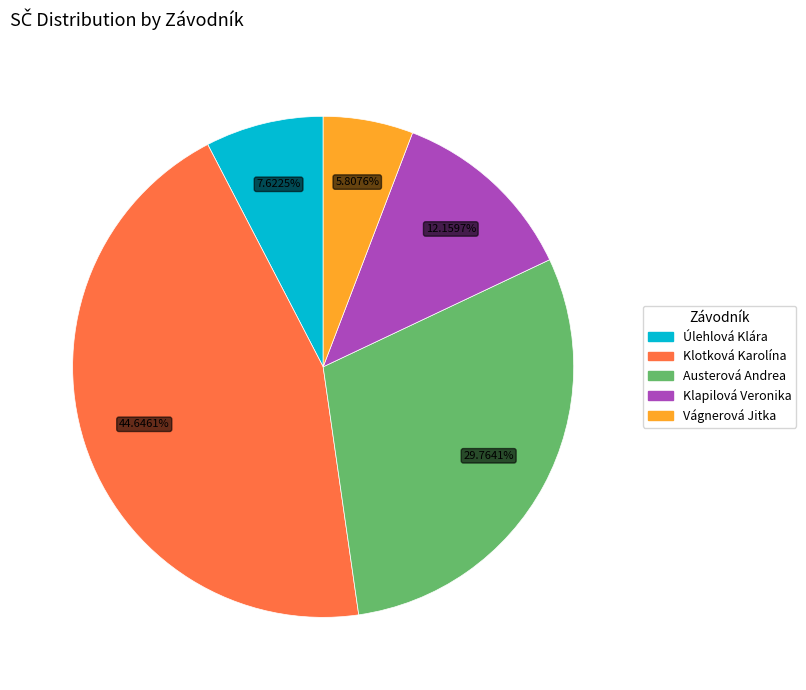

What is the smallest slice in the pie chart?

Vágnerová Jitka